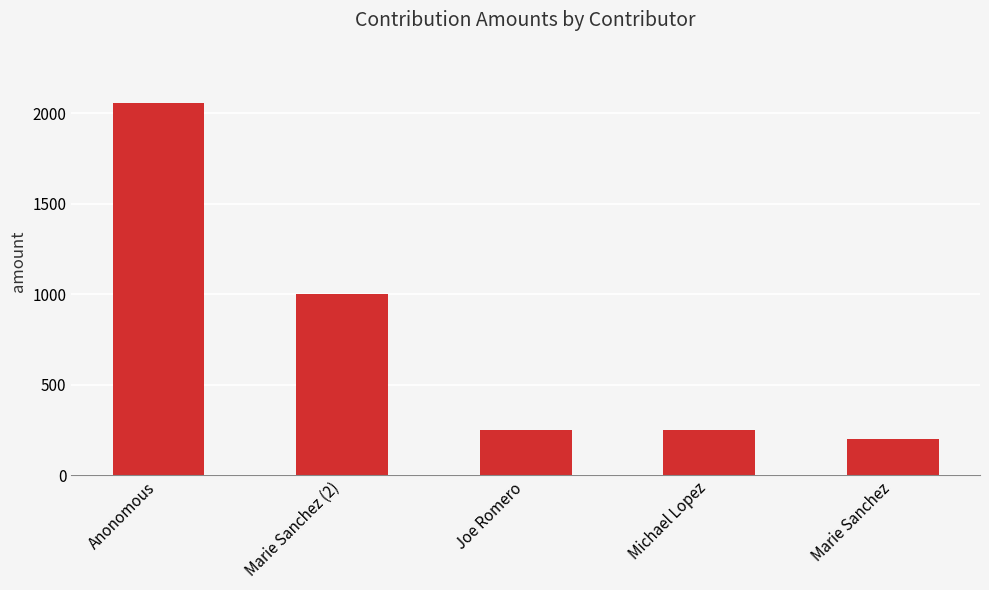

What is the label of the 3rd bar from the left?

Joe Romero